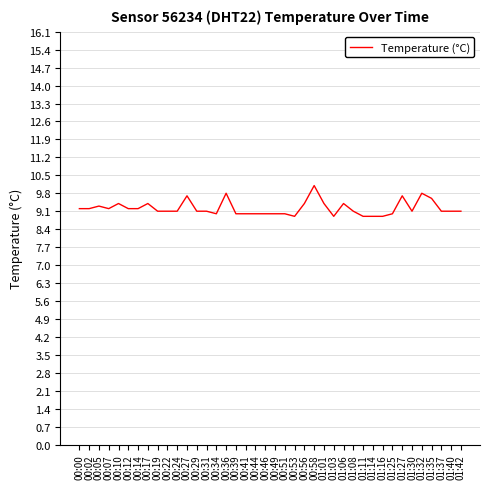

True or false: the data shows 2.7 at 00:17.

False